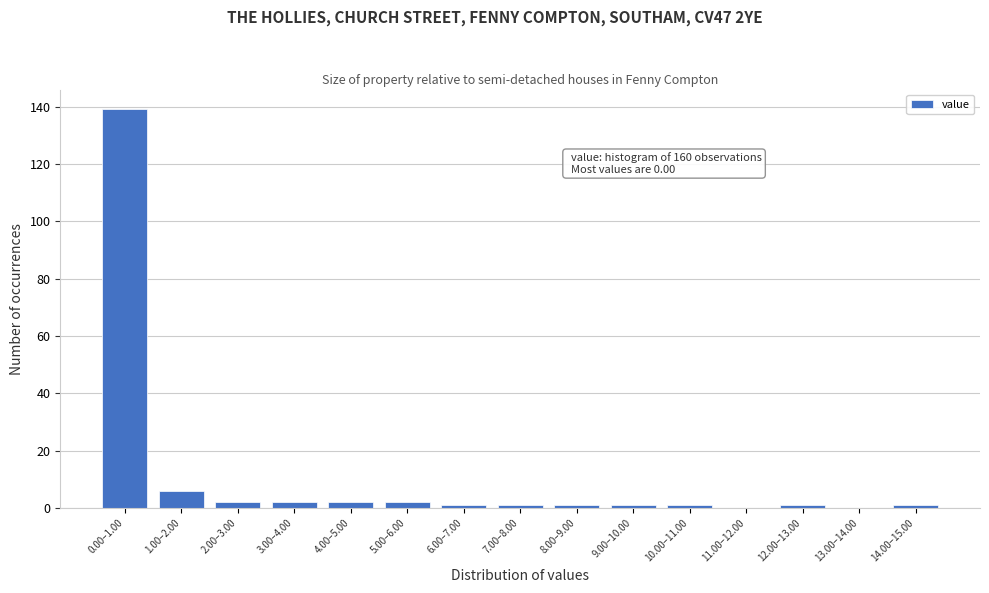

Reading left to right, what are all the values shown in this chart?

0.00–1.00=139	1.00–2.00=6	2.00–3.00=2	3.00–4.00=2	4.00–5.00=2	5.00–6.00=2	6.00–7.00=1	7.00–8.00=1	8.00–9.00=1	9.00–10.00=1	10.00–11.00=1	11.00–12.00=0	12.00–13.00=1	13.00–14.00=0	14.00–15.00=1